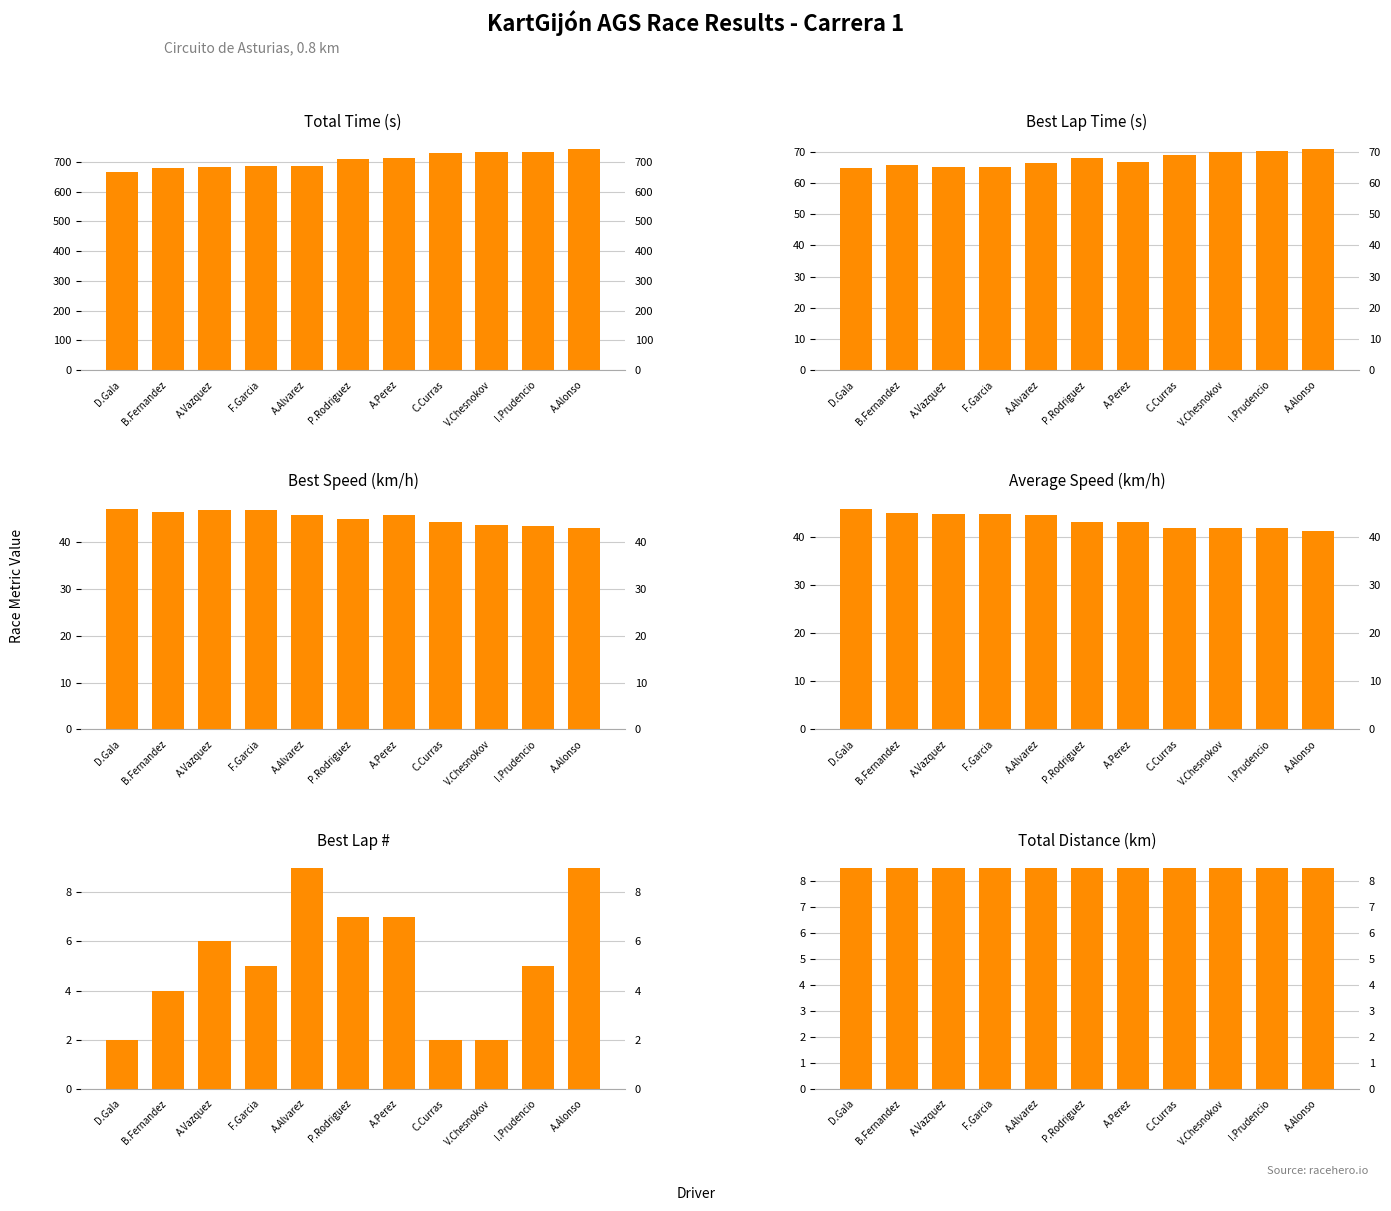

Rank the series by their maximum value, from lowest to highest.

Total Distance, Best Lap, Average Speed, Best Speed, Best Lap time, Total Time